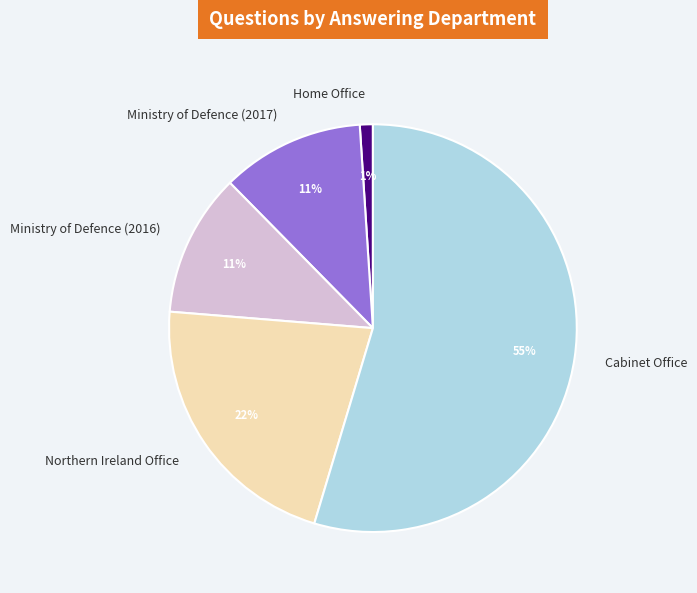

What is the smallest slice in the pie chart?

Home Office